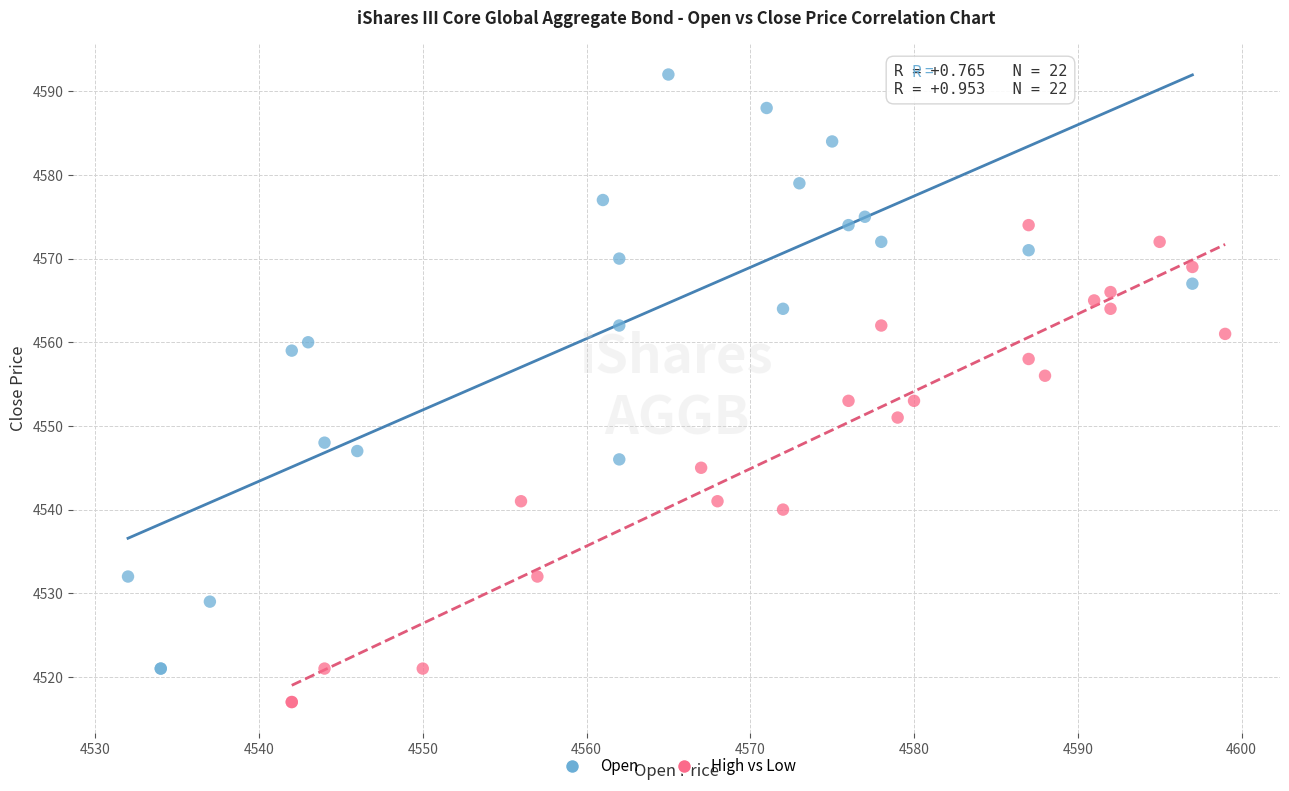

Which series has the widest spread of Y values?

Open